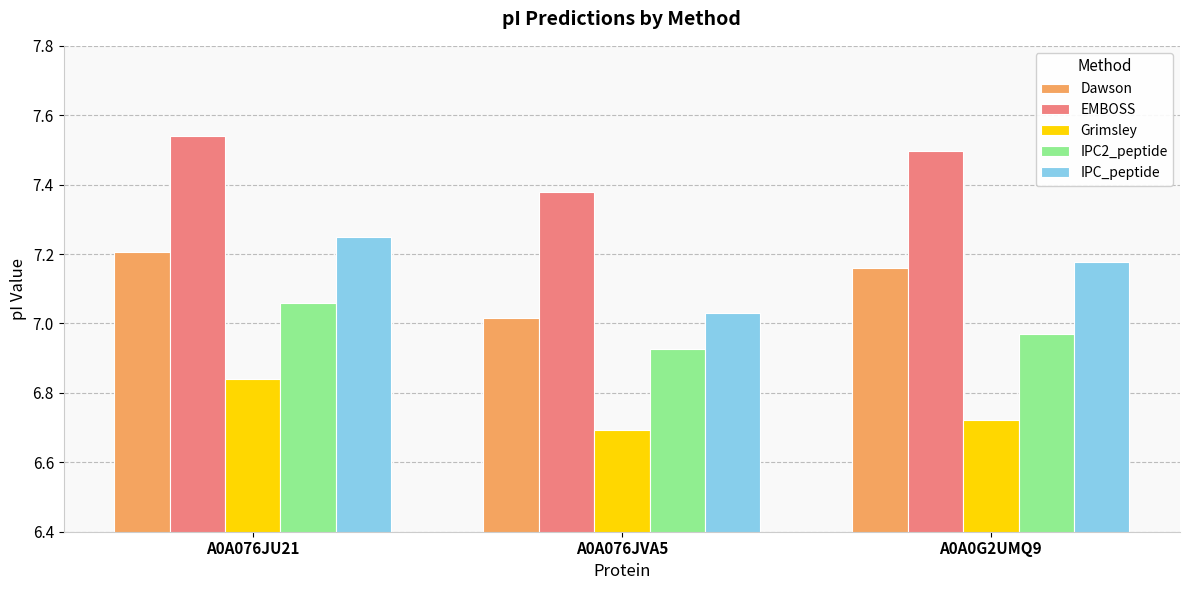

What is the label of the 3rd bar from the right?

A0A076JU21